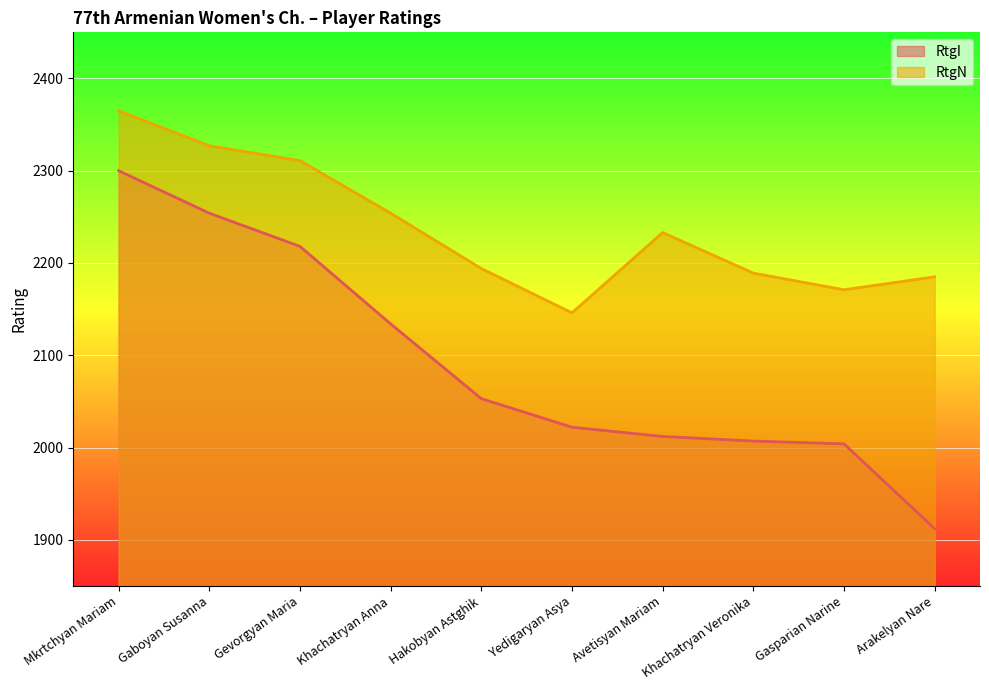

Does the chart display data point markers on the line(s)?

No